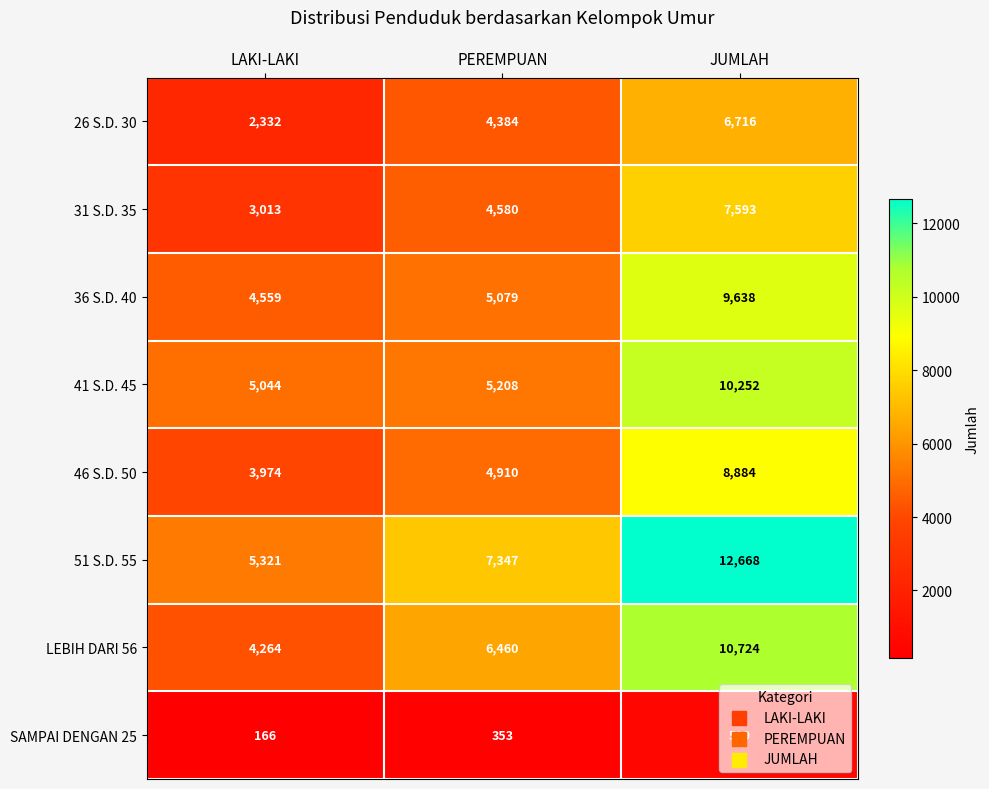

What is the difference between the maximum and minimum values in the 46 S.D. 50 series?

4910